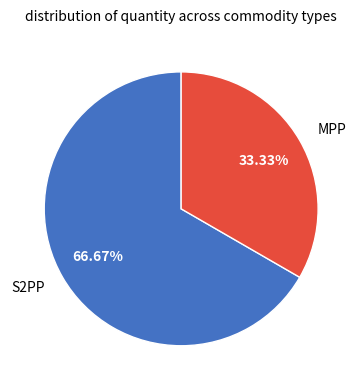

Count the number of slices in the pie.

2